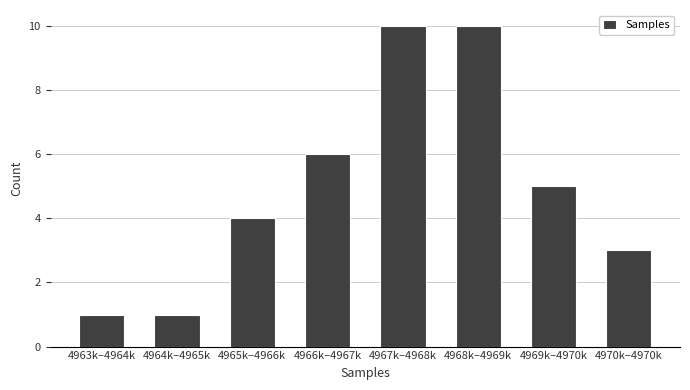

Reading right to left, what are all the values shown in this chart?

4970k–4970k=3	4969k–4970k=5	4968k–4969k=10	4967k–4968k=10	4966k–4967k=6	4965k–4966k=4	4964k–4965k=1	4963k–4964k=1